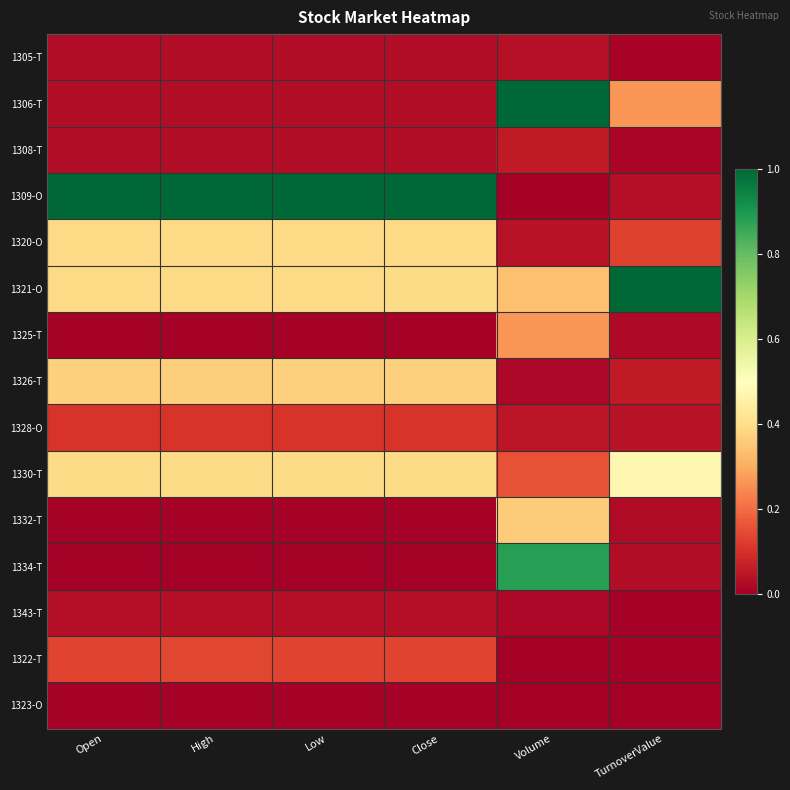

Reading left to right, extract all data points from this chart.

1305-T: Open=0.0	High=0.0	Low=0.0	Close=0.0	Volume=0.0	TurnoverValue=0.0
1306-T: Open=0.0	High=0.0	Low=0.0	Close=0.0	Volume=1.0	TurnoverValue=0.3
1308-T: Open=0.0	High=0.0	Low=0.0	Close=0.0	Volume=0.1	TurnoverValue=0.0
1309-O: Open=1.0	High=1.0	Low=1.0	Close=1.0	Volume=0.0	TurnoverValue=0.0
1320-O: Open=0.4	High=0.4	Low=0.4	Close=0.4	Volume=0.0	TurnoverValue=0.1
1321-O: Open=0.4	High=0.4	Low=0.4	Close=0.4	Volume=0.3	TurnoverValue=1.0
1325-T: Open=0.0	High=0.0	Low=0.0	Close=0.0	Volume=0.3	TurnoverValue=0.0
1326-T: Open=0.4	High=0.4	Low=0.4	Close=0.4	Volume=0.0	TurnoverValue=0.1
1328-O: Open=0.1	High=0.1	Low=0.1	Close=0.1	Volume=0.0	TurnoverValue=0.0
1330-T: Open=0.4	High=0.4	Low=0.4	Close=0.4	Volume=0.2	TurnoverValue=0.5
1332-T: Open=0.0	High=0.0	Low=0.0	Close=0.0	Volume=0.4	TurnoverValue=0.0
1334-T: Open=0.0	High=0.0	Low=0.0	Close=0.0	Volume=0.9	TurnoverValue=0.0
1343-T: Open=0.0	High=0.0	Low=0.0	Close=0.0	Volume=0.0	TurnoverValue=0.0
1322-T: Open=0.1	High=0.1	Low=0.1	Close=0.1	Volume=0.0	TurnoverValue=0.0
1323-O: Open=0.0	High=0.0	Low=0.0	Close=0.0	Volume=0.0	TurnoverValue=0.0